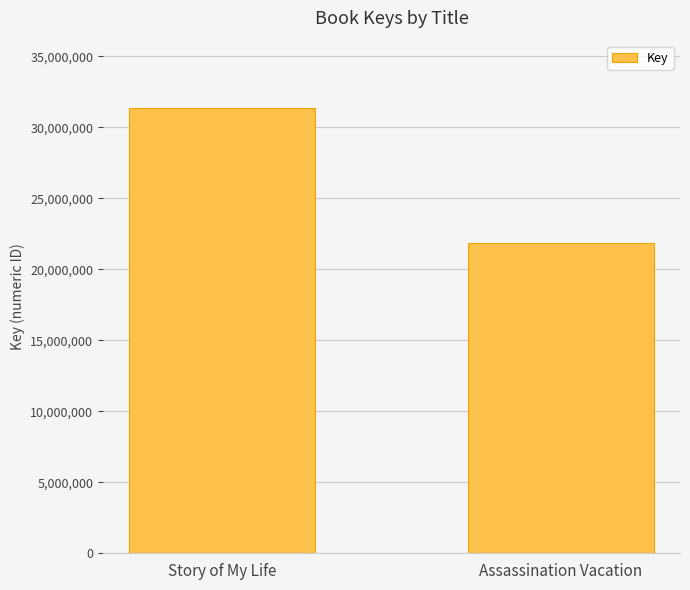

What is the sum of the values at Story of My Life and Assassination Vacation?

53273588